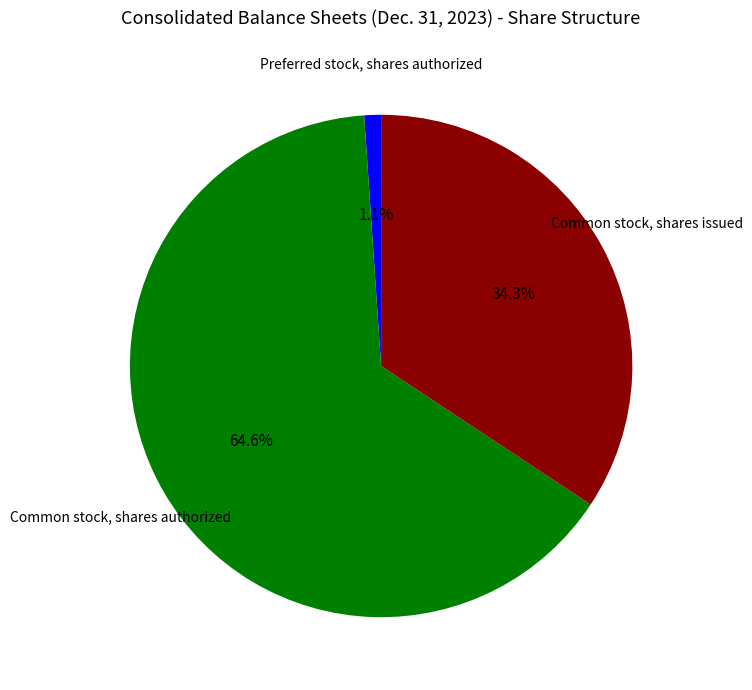

Does any single category account for the majority?

Yes